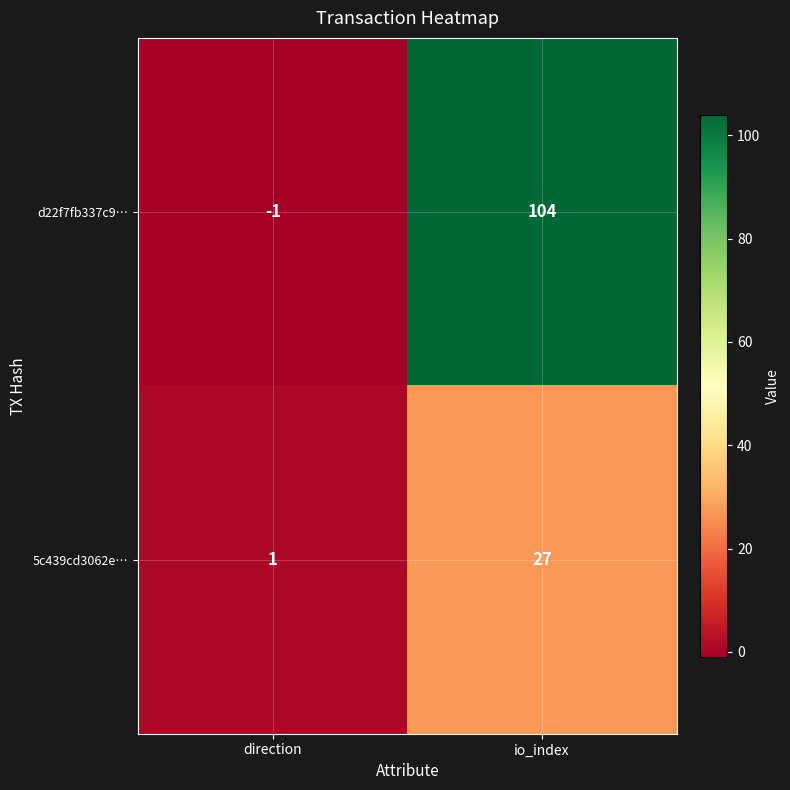

Reading left to right, extract all data points from this chart.

d22f7fb337c9…: direction=-1	io_index=104
5c439cd3062e…: direction=1	io_index=27